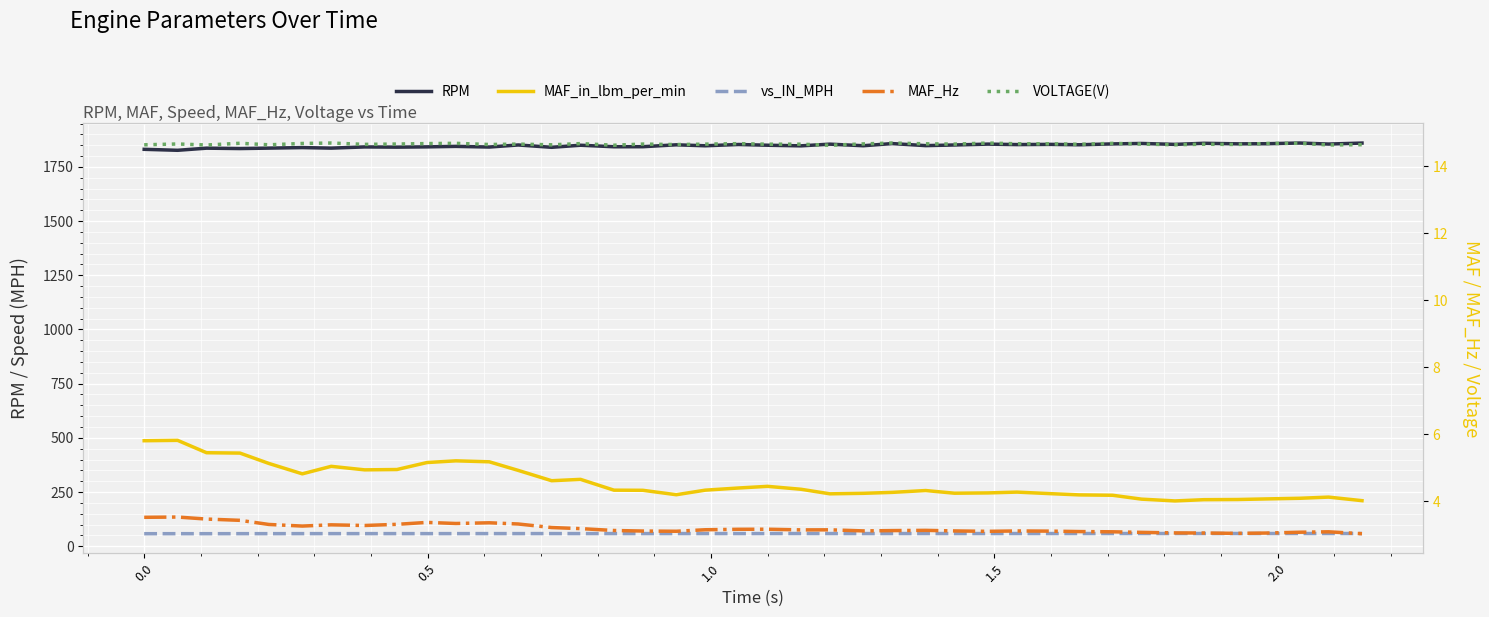

Is it true that vs_IN_MPH equals 103.8 at 19?

False